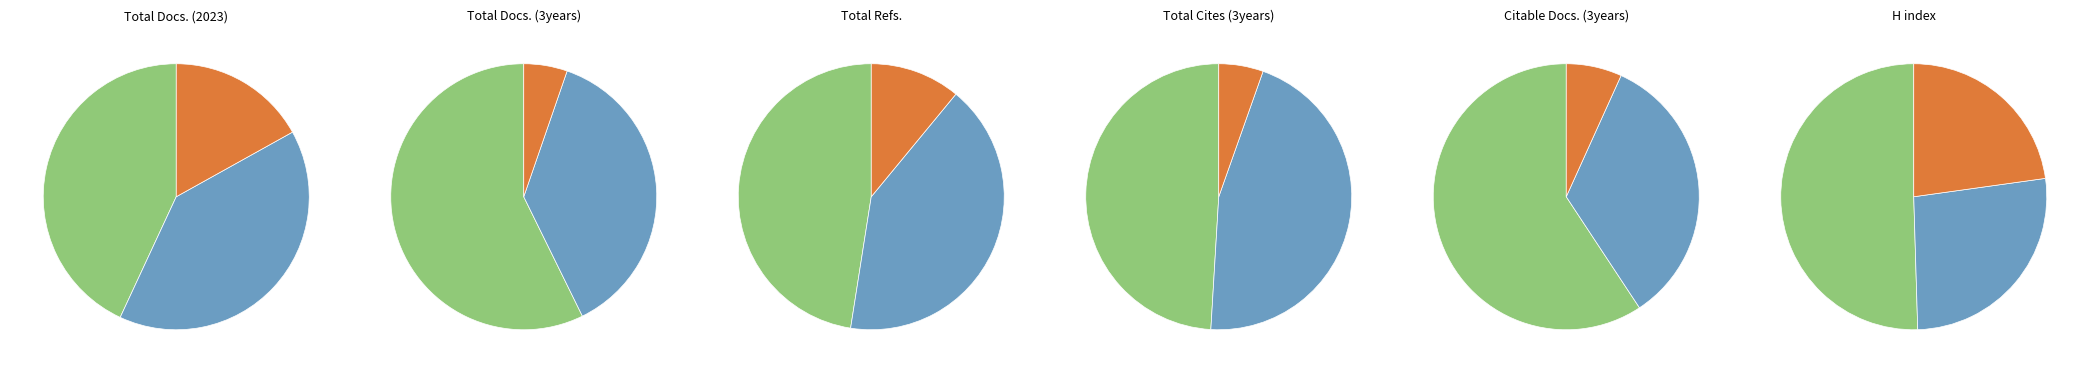

How many slices are in this pie chart?

3